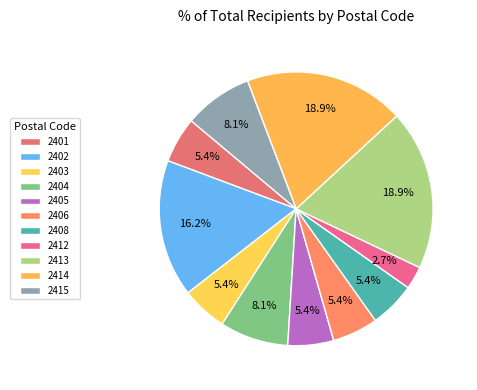

Combined, what portion of the pie is 2404 and 2412?

10.8%